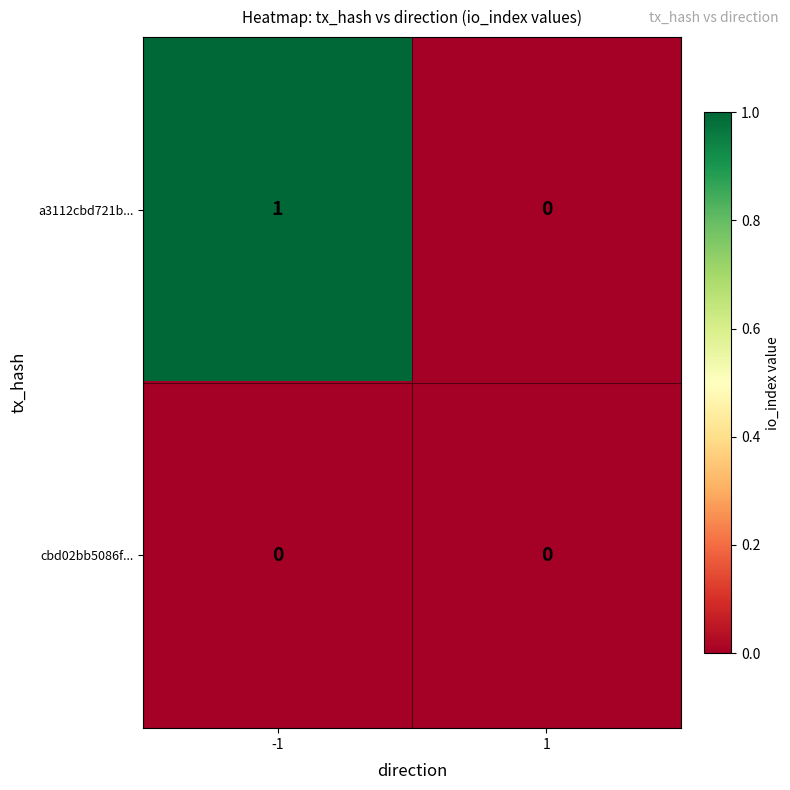

The a3112cbd721b... series shows 1 at -1. True or false?

True